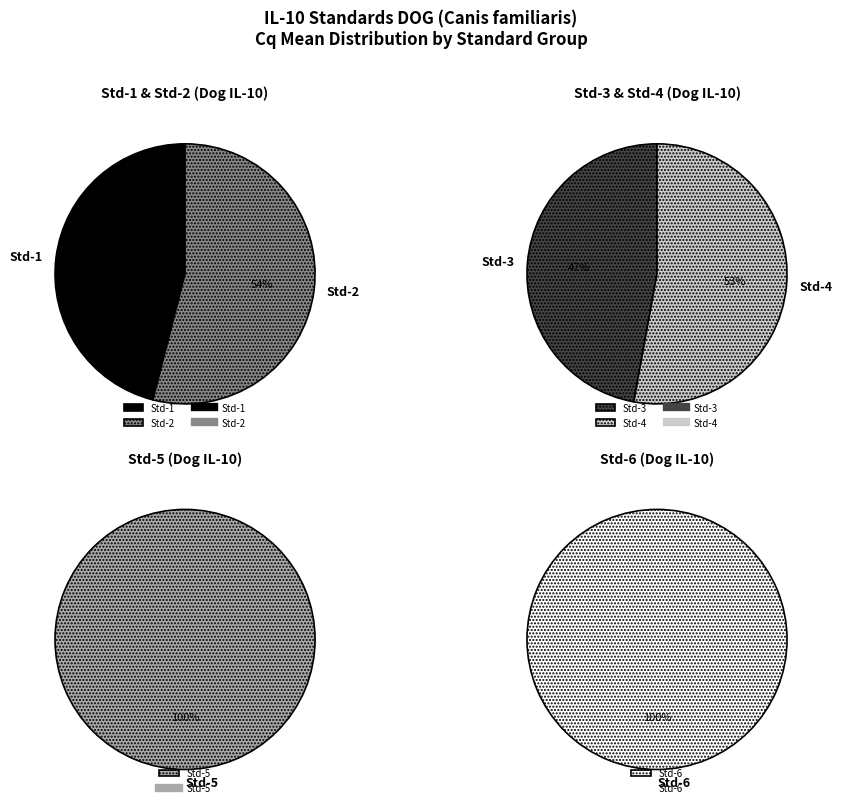

Rank the categories by value from highest to lowest.

Std-6, Std-5, Std-4, Std-3, Std-2, Std-1